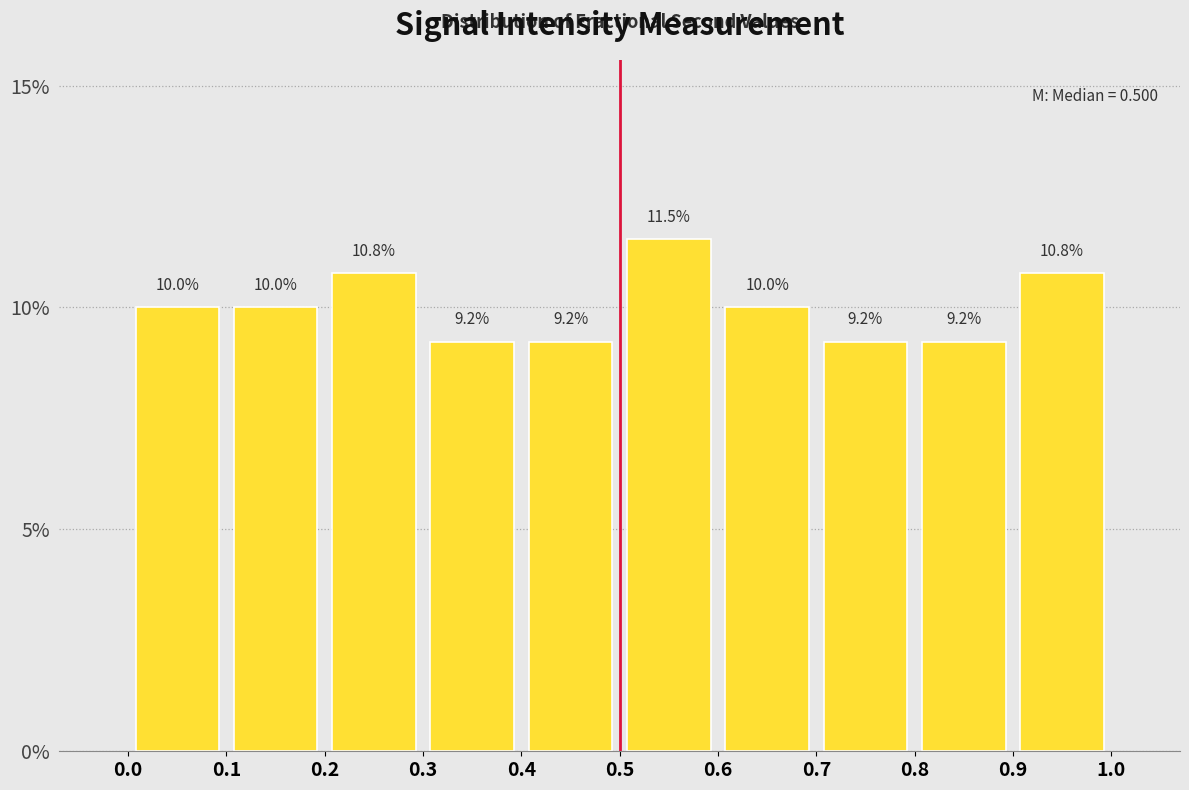

Over which range of the x-axis is the bar tallest?

0.5 to 0.6